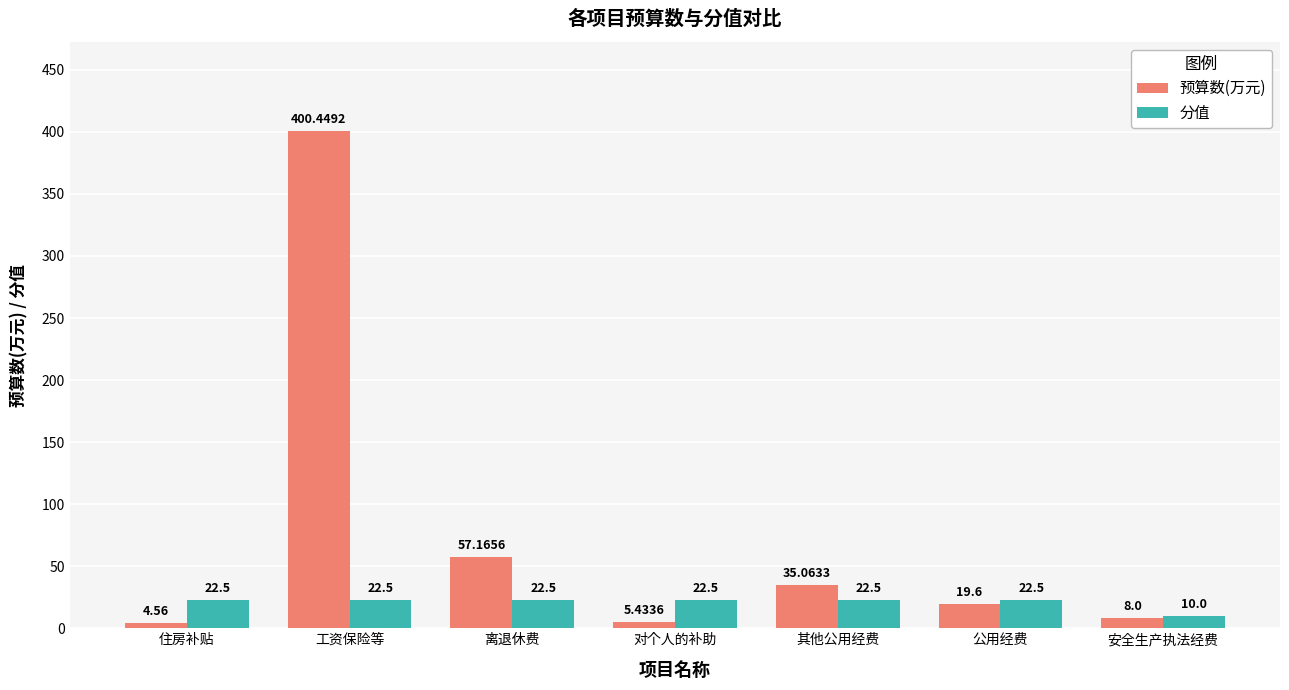

Which series has the largest total across all categories?

预算数(万元)